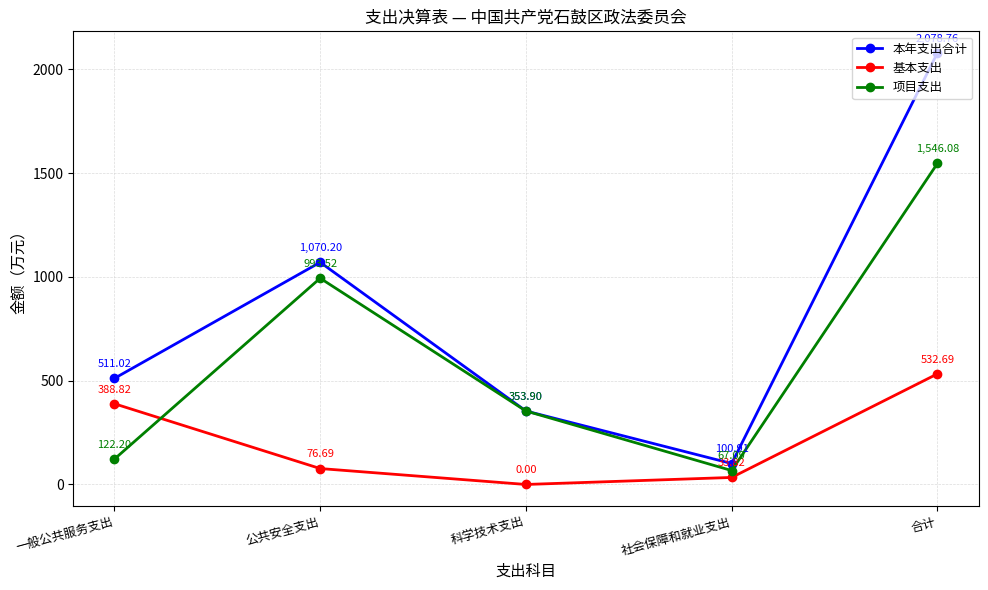

What is the label of the 3rd point from the left?

科学技术支出